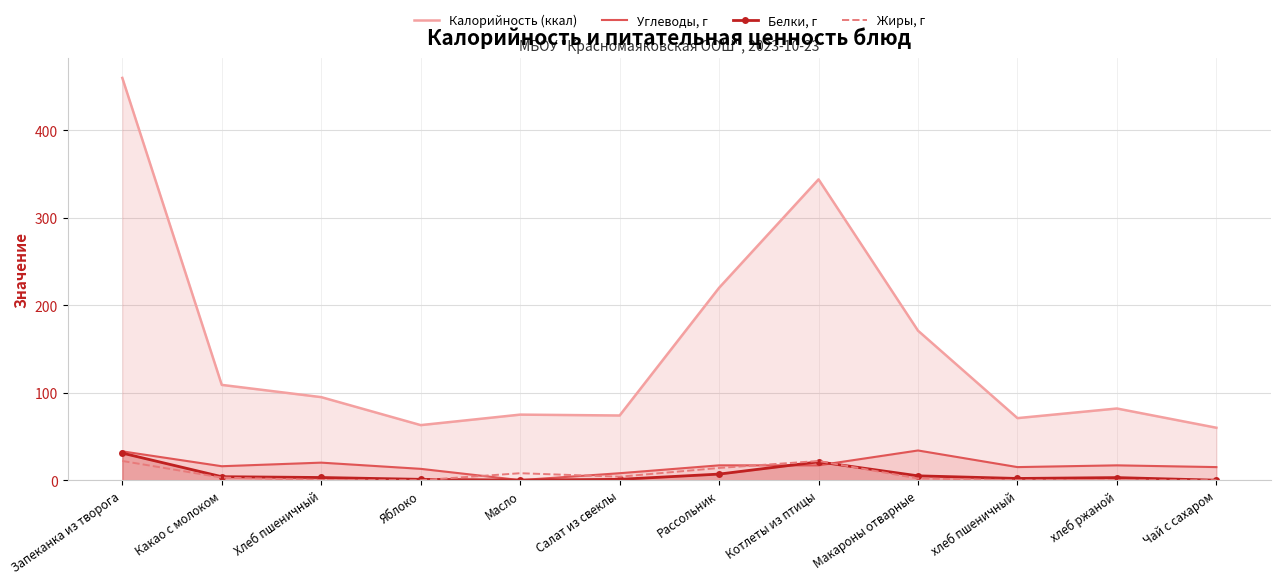

What is the average value of the Углеводы, г series?

17.1